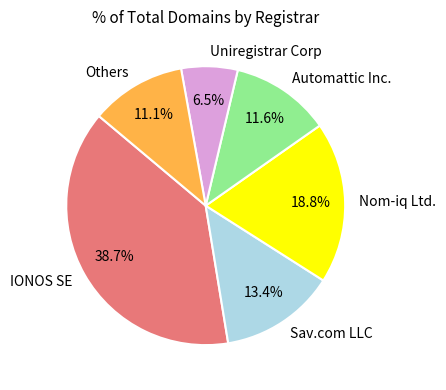

Is Nom-iq Ltd. the majority of the pie?

No